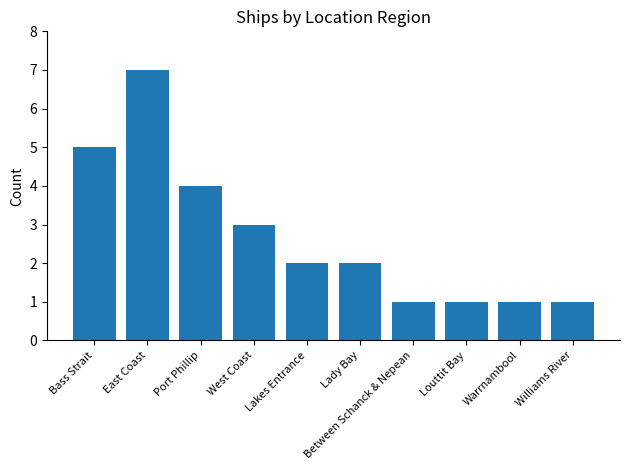

At which category does the chart reach its peak across all series?

East Coast